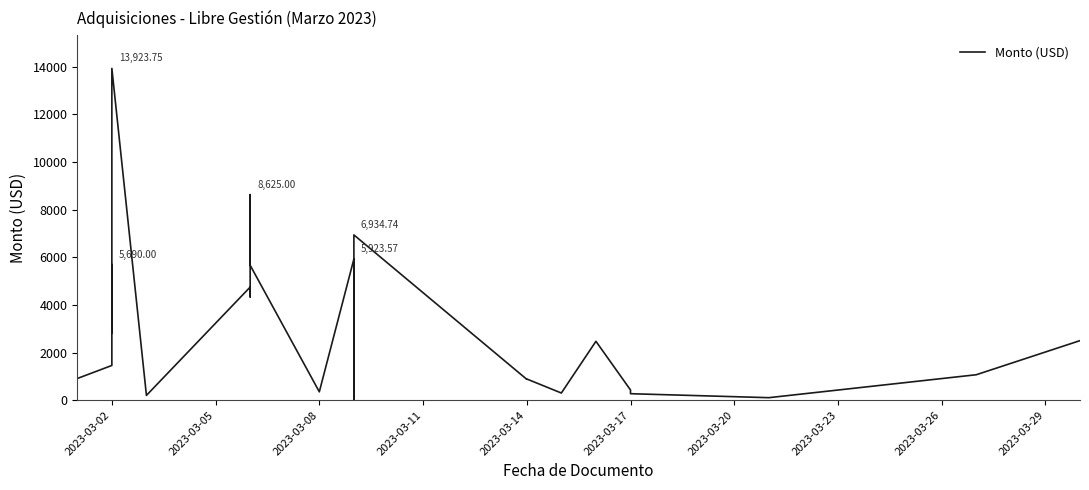

Reading left to right, what are all the values shown in this chart?

908.7	1457.0	5690.0	2810.8	13923.8	200.0	4745.1	4334.1	8625.0	5661.0	350.0	5923.6	346.3	168.0	2994.0	31.5	6934.7	875.0	888.8	300.0	2470.0	427.5	271.2	104.5	1067.1	2498.6